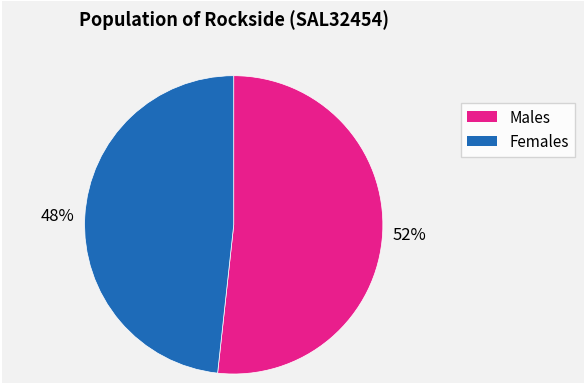

How many segments does this pie chart have?

2